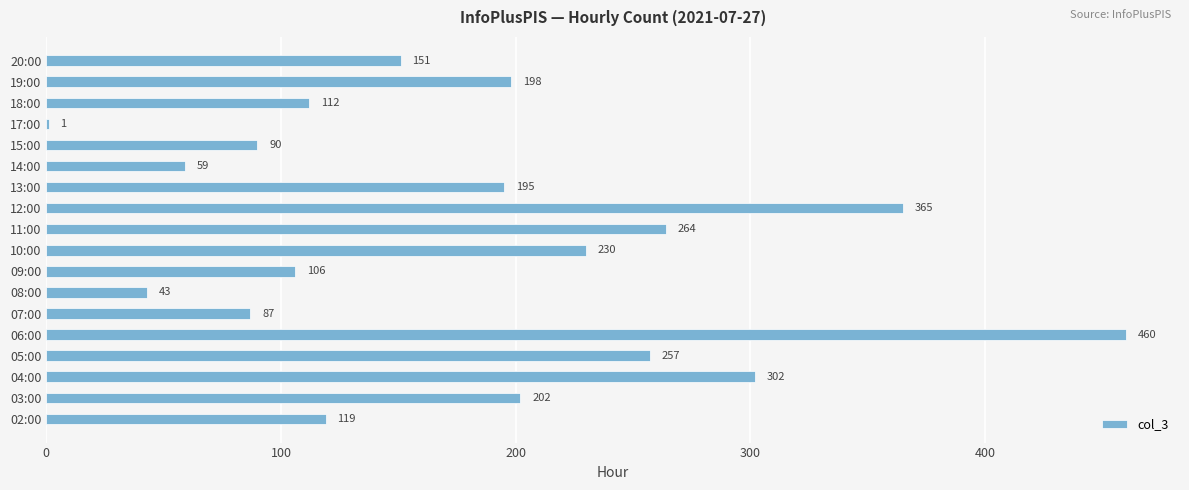

What is the change in value from 08:00 to 17:00?

-42